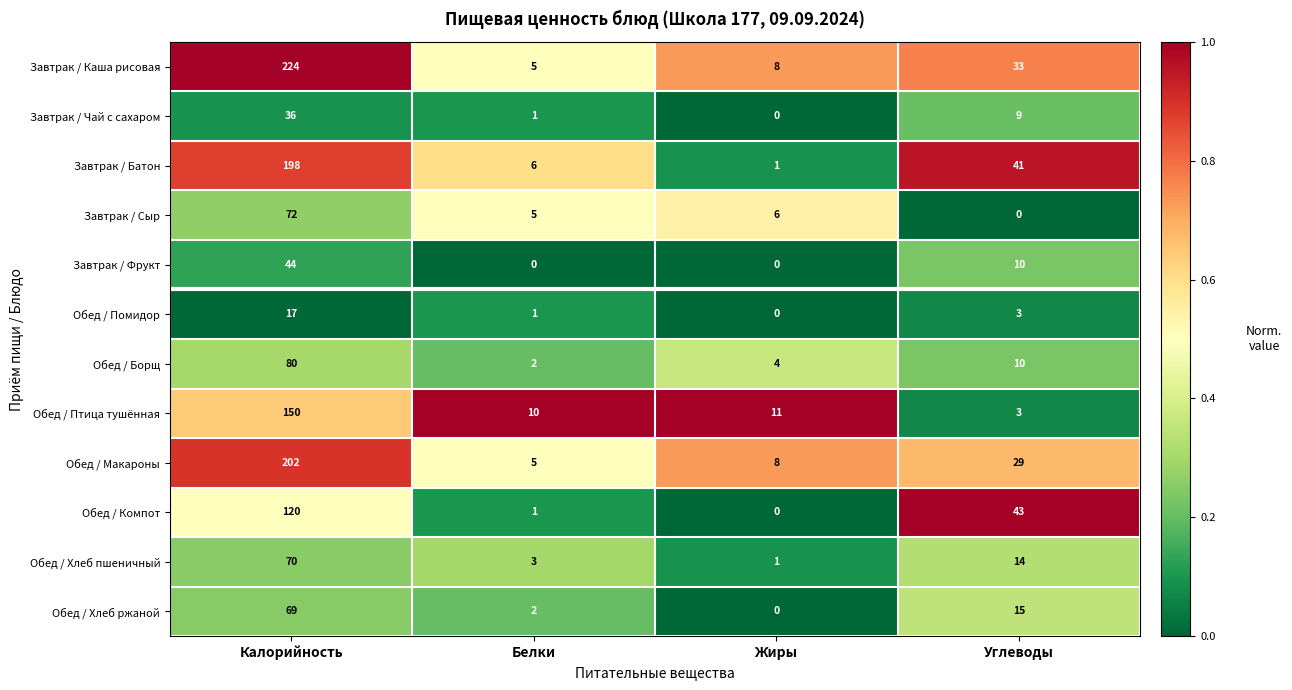

What is the average value of the Завтрак / Каша рисовая series?

68